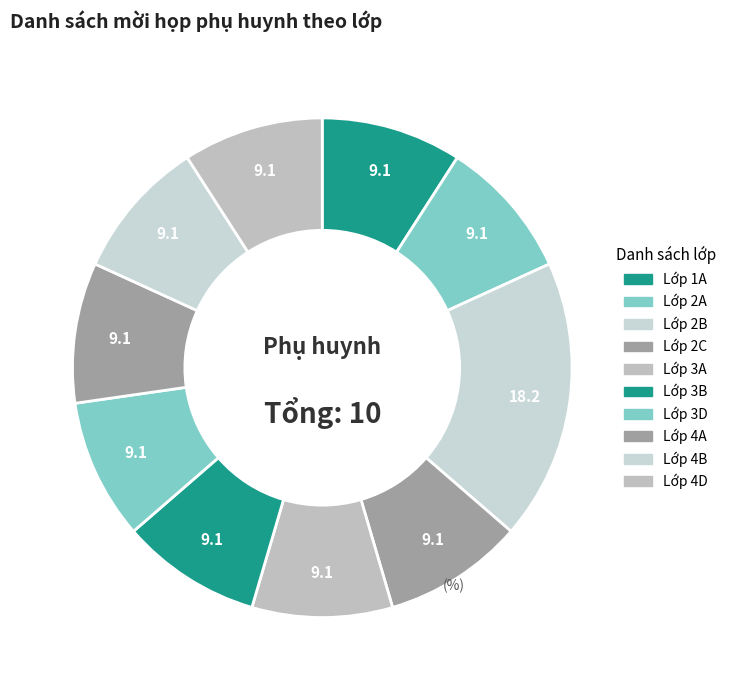

How many slices are in this pie chart?

10